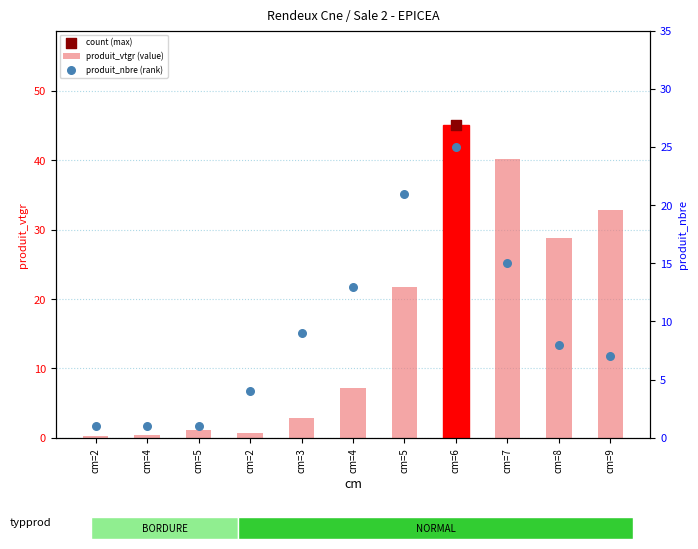

What is the total value across all series at cm=3?

11.9